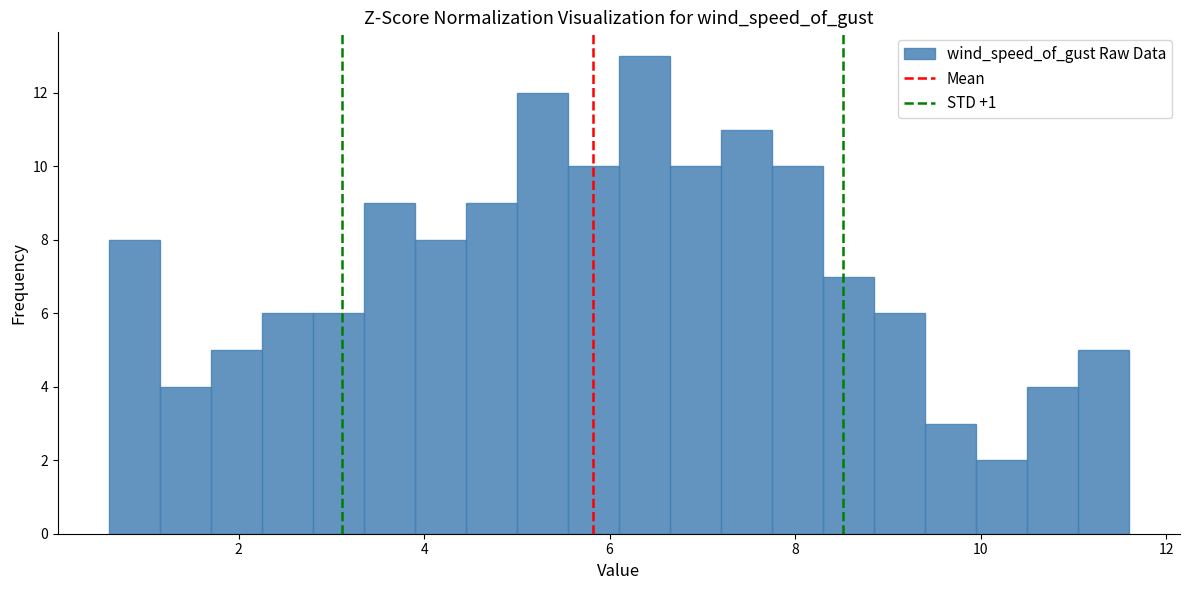

Around what value on the x-axis is the tallest bar? Give the approximate position of its centre, as read against the axis.

6.4